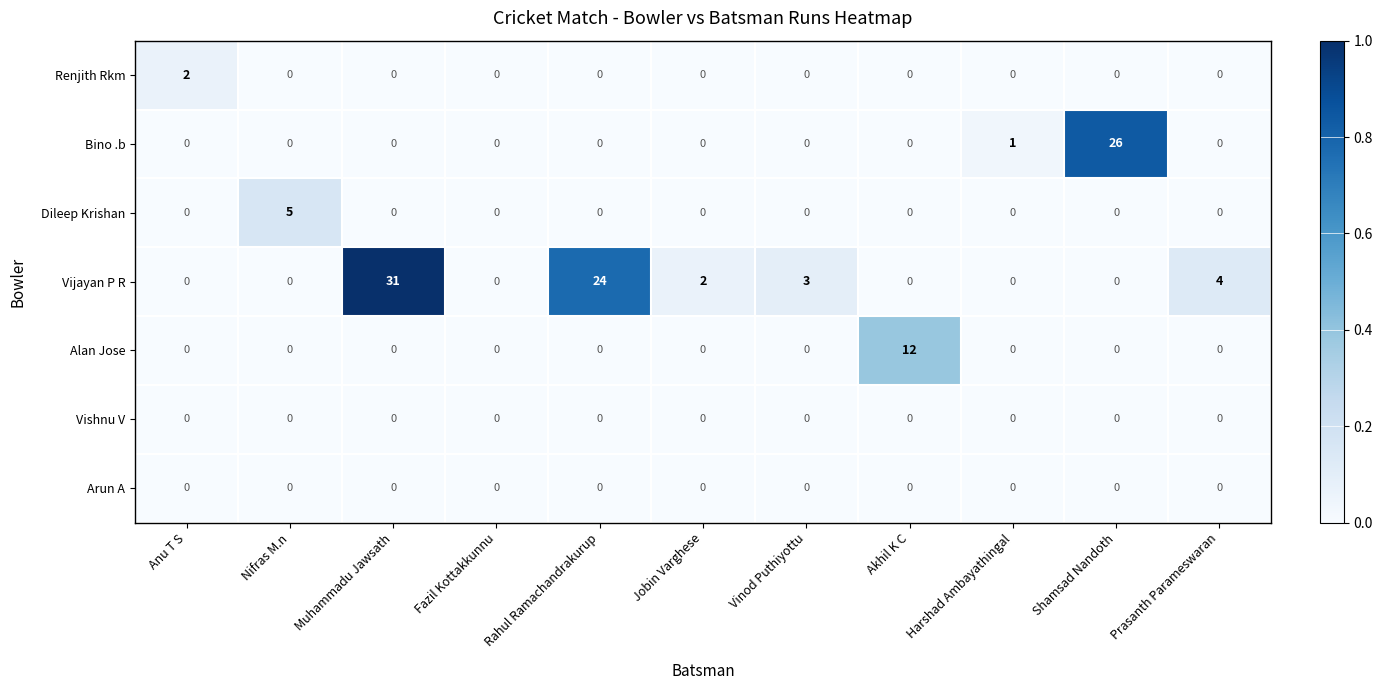

Which series has the largest total across all categories?

Vijayan P R